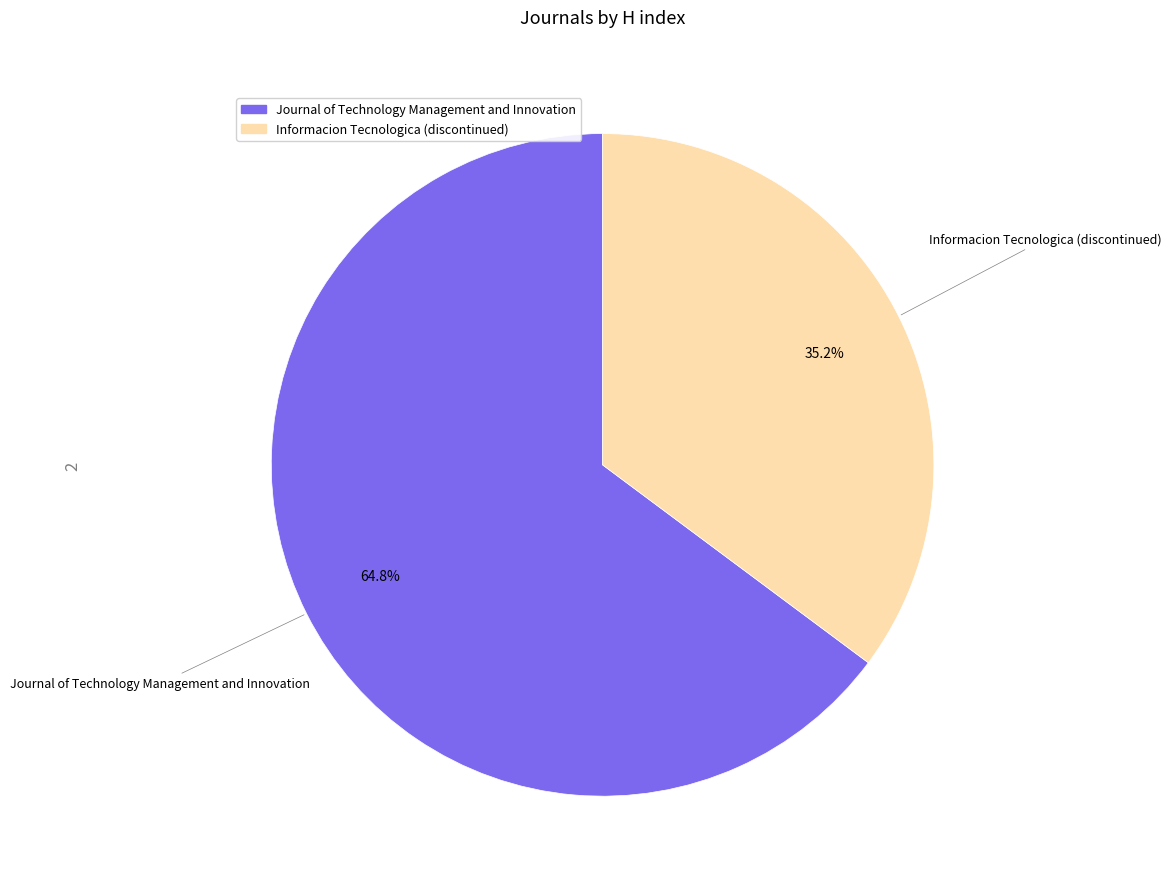

Combined, what portion of the pie is Journal of Technology Management and Innovation and Informacion Tecnologica (discontinued)?

100.0%